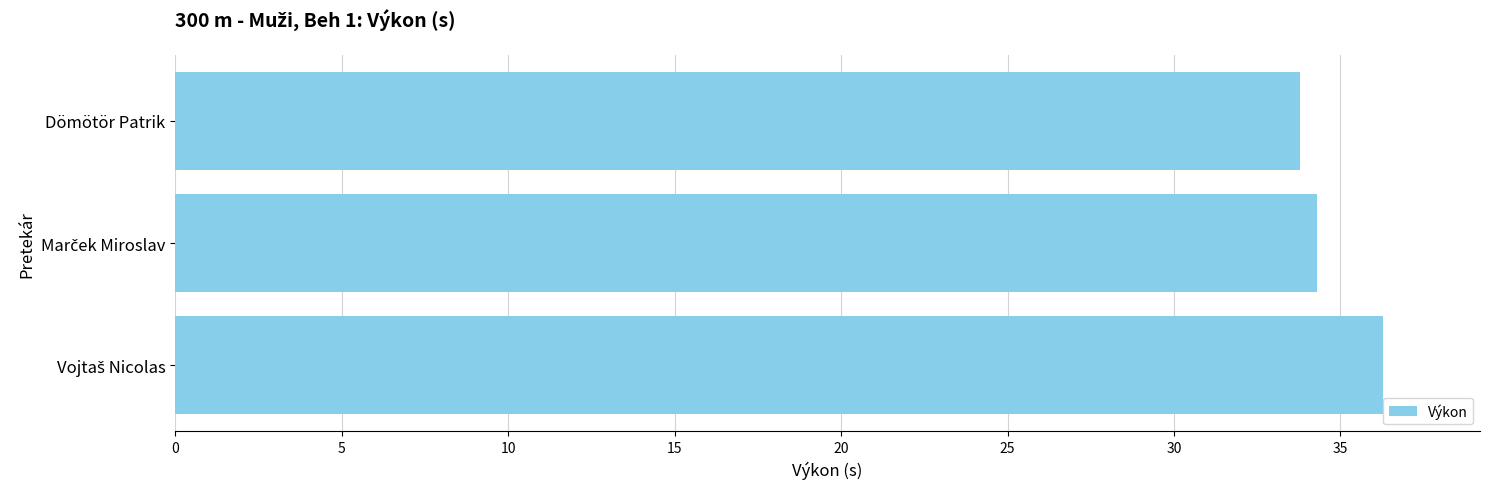

How many series are shown in this chart?

1